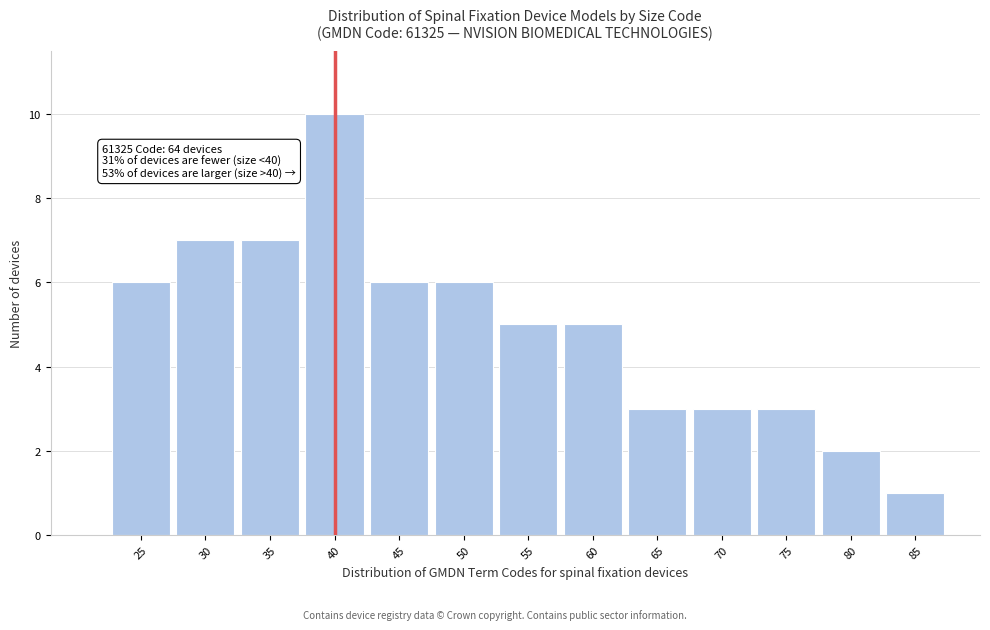

Reading left to right, extract all data points from this chart.

6	7	7	10	6	6	5	5	3	3	3	2	1